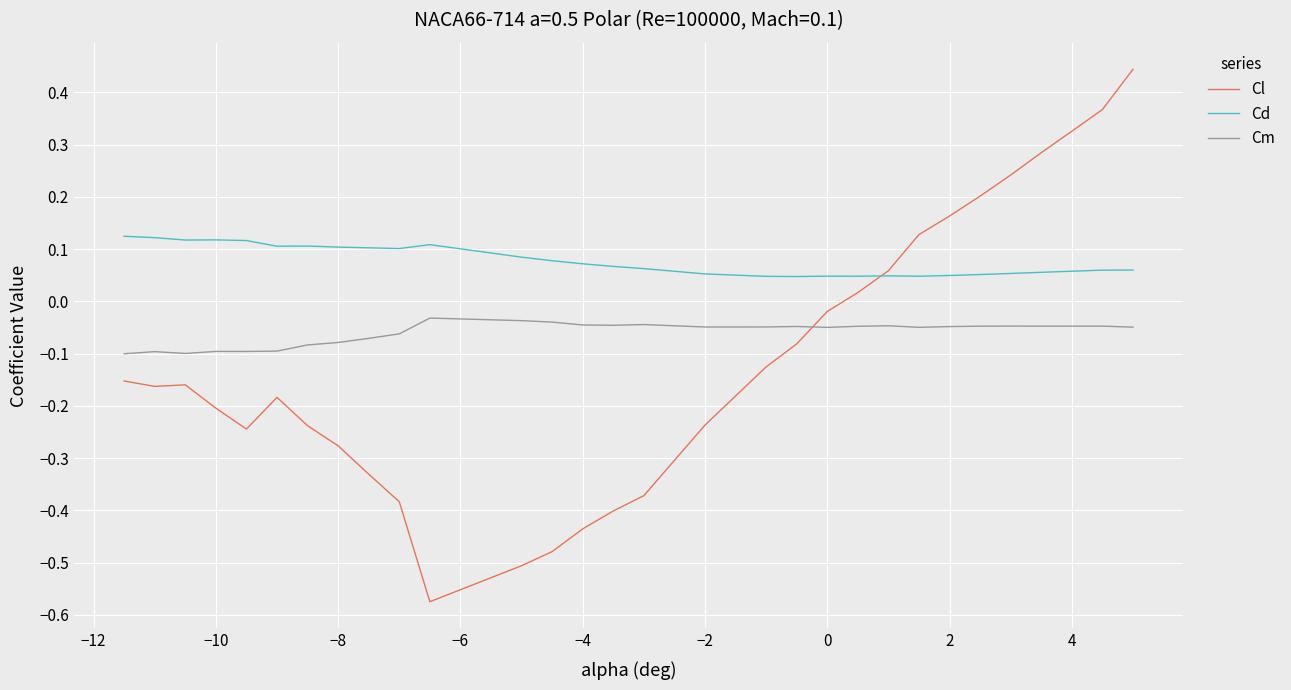

Which series has the widest spread of values?

Cl